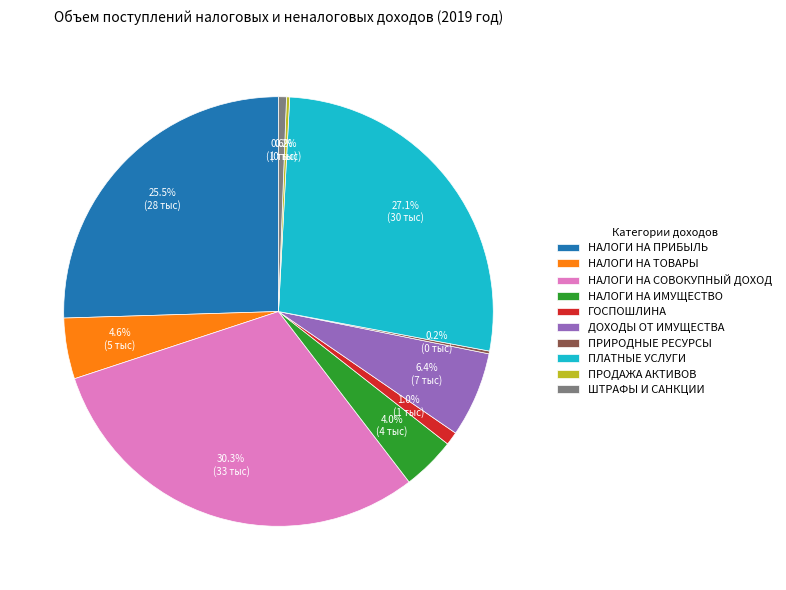

Is the sum of НАЛОГИ НА ПРИБЫЛЬ and НАЛОГИ НА ТОВАРЫ greater than half?

No